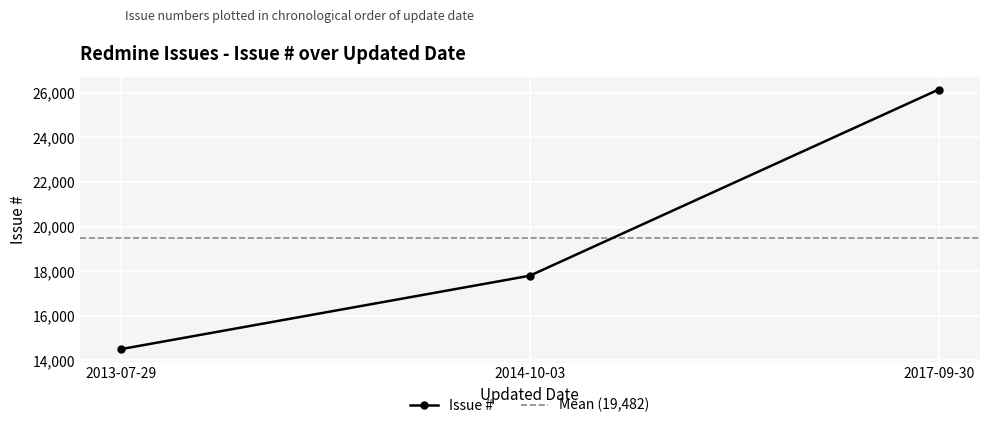

At which label does Issue # reach its minimum?

2013-07-29